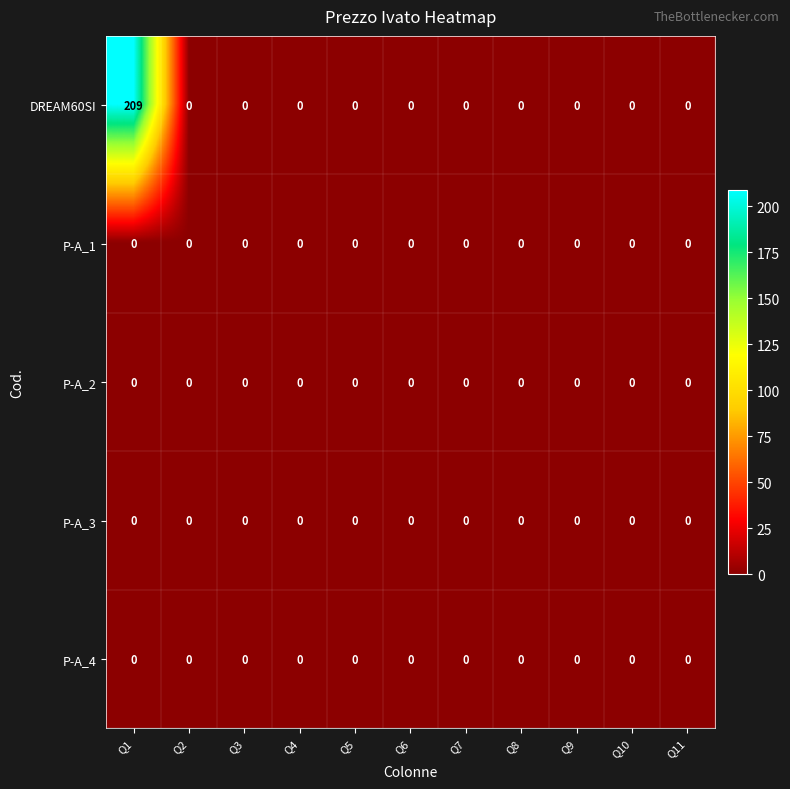

What is the difference between the highest and lowest values at Q1?

209